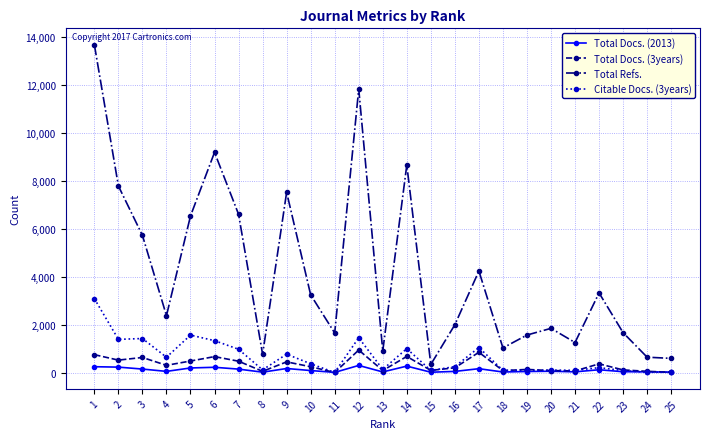

Between 6 and 14, which series saw the biggest shift?

Total Refs.